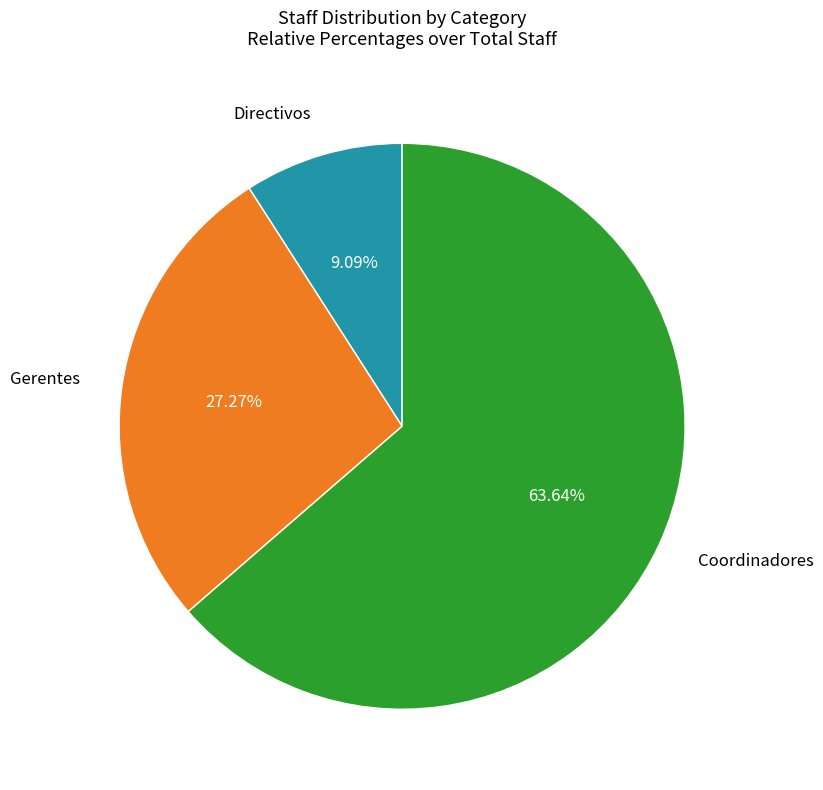

Which has a higher value, Gerentes or Coordinadores?

Coordinadores